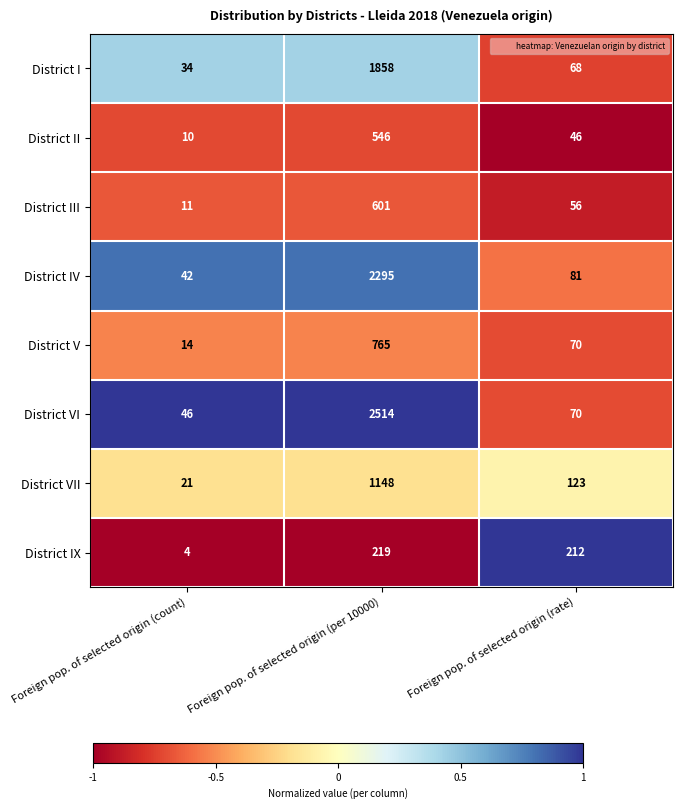

Which series has the largest total across all categories?

District VI